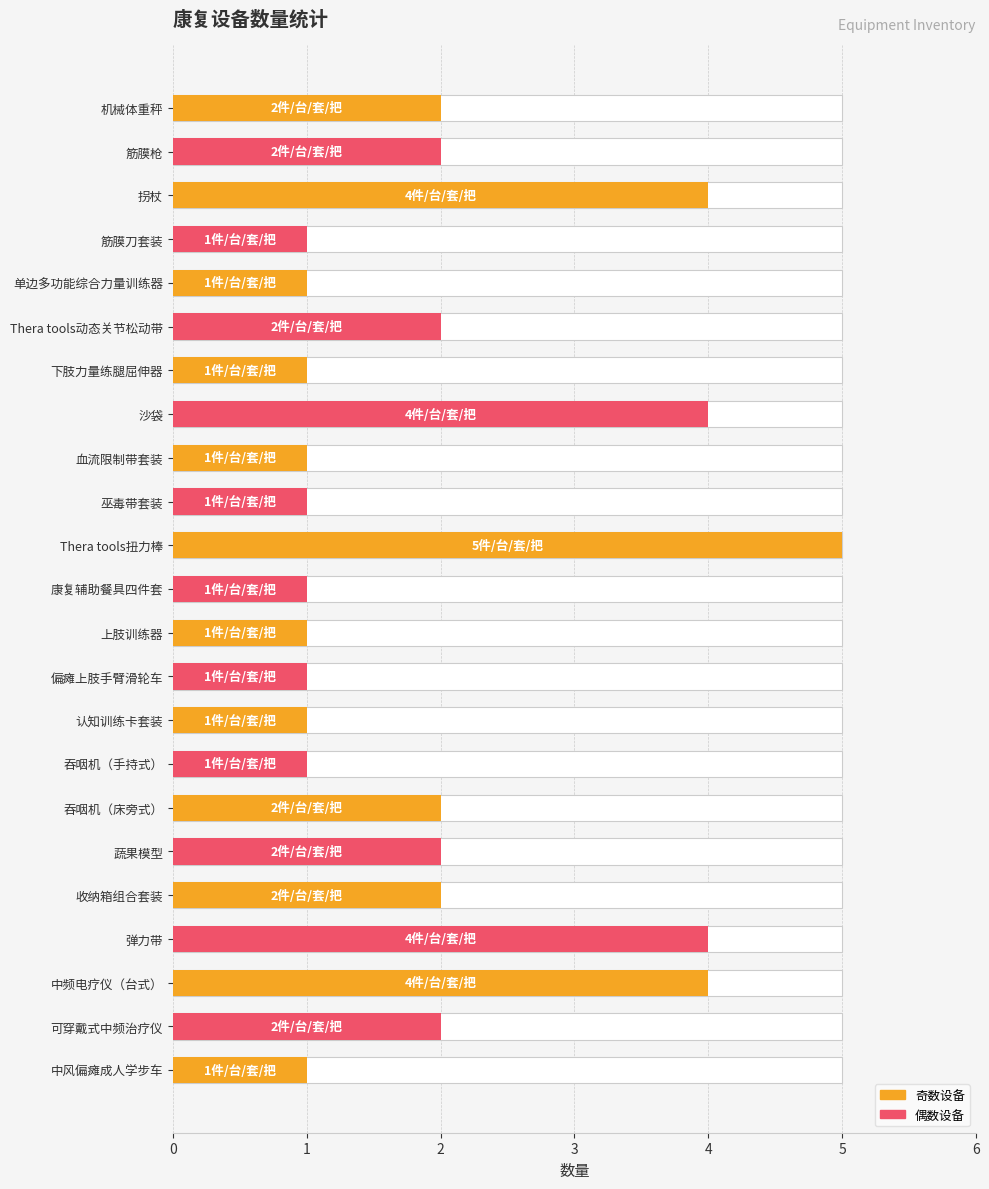

What is the sum of the values at 3 and 14?

2